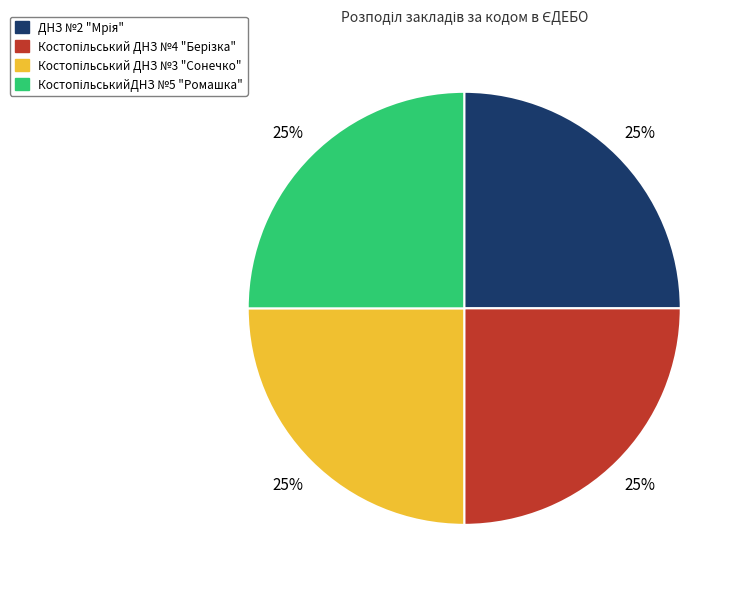

Rank the categories by value from lowest to highest.

Костопільський ДНЗ №3 "Сонечко", ДНЗ №2 "Мрія", Костопільський ДНЗ №4 "Берізка", КостопільськийДНЗ №5 "Ромашка"